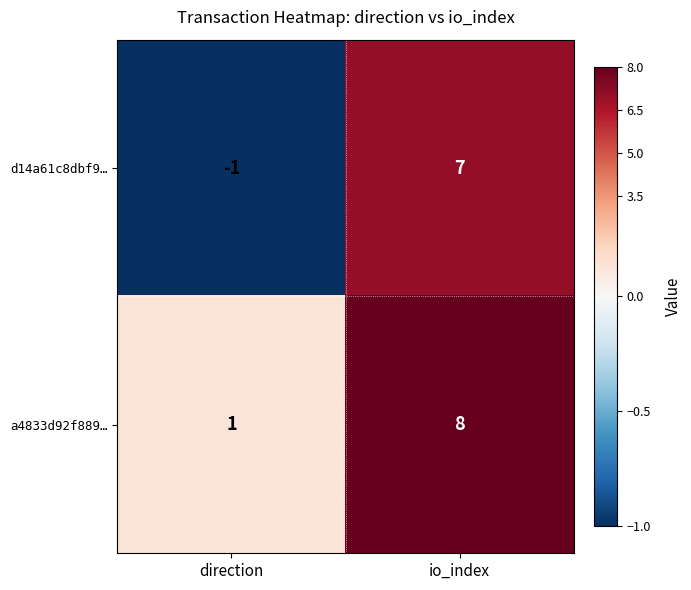

At which label is a4833d92f889… closest to 4?

direction